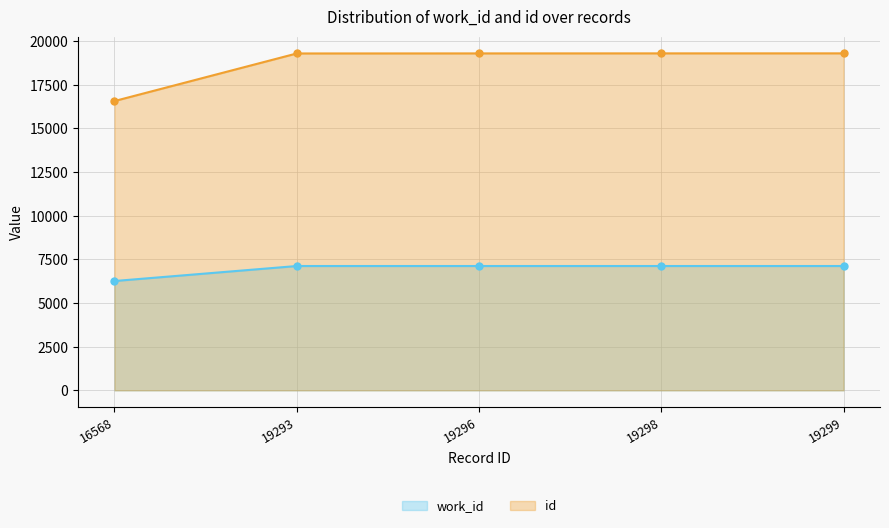

Where is id nearest to the value 17933?

19293